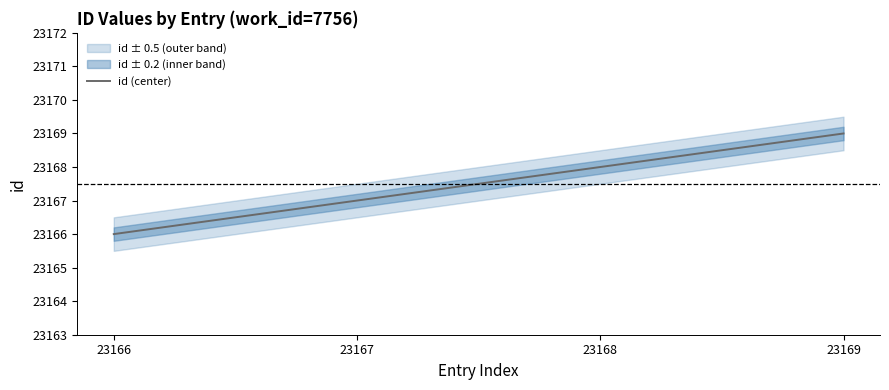

What is the sum of all values?

92670